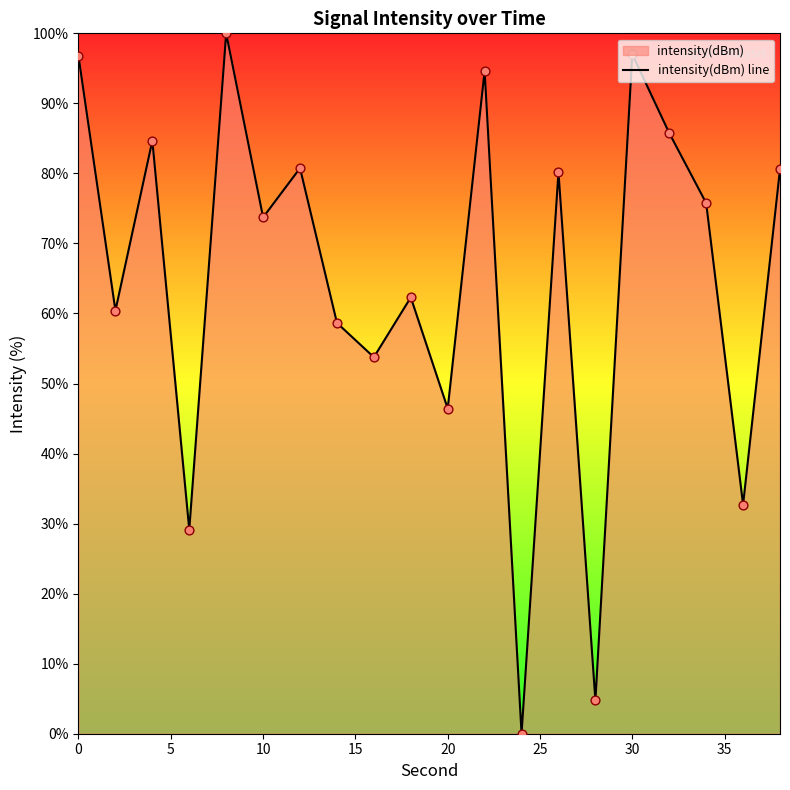

What is the greatest value displayed?

100.0